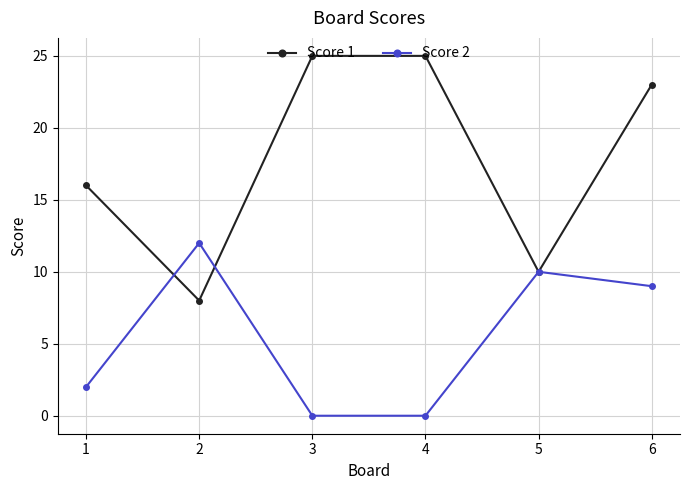

How many series are shown in this chart?

2